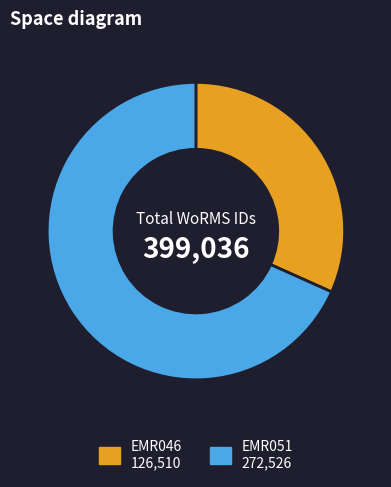

True or false: EMR051 accounts for 68% of the total.

True